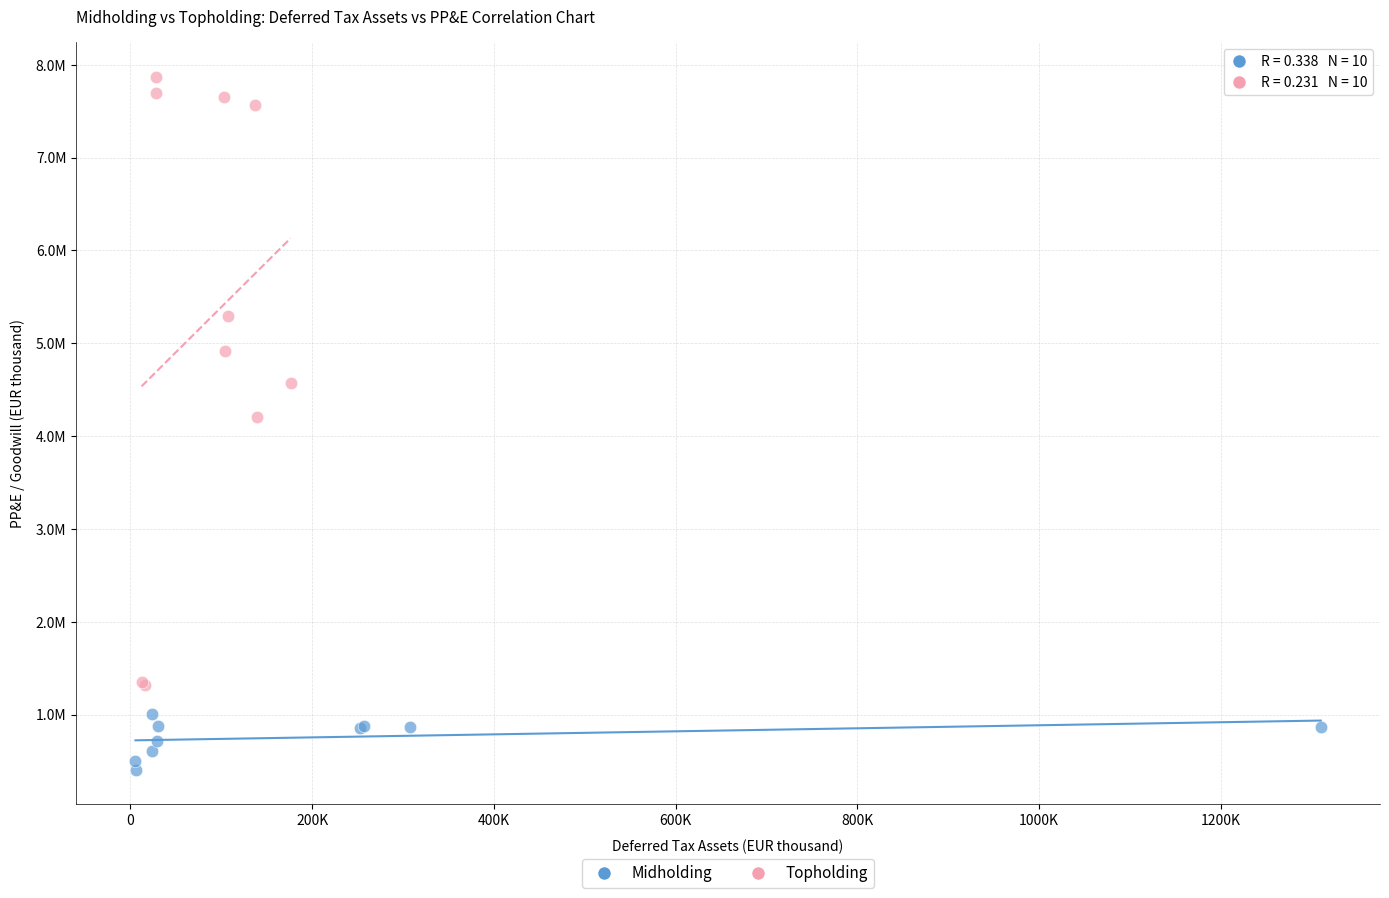

Which series contains the lowest Y value?

Midholding